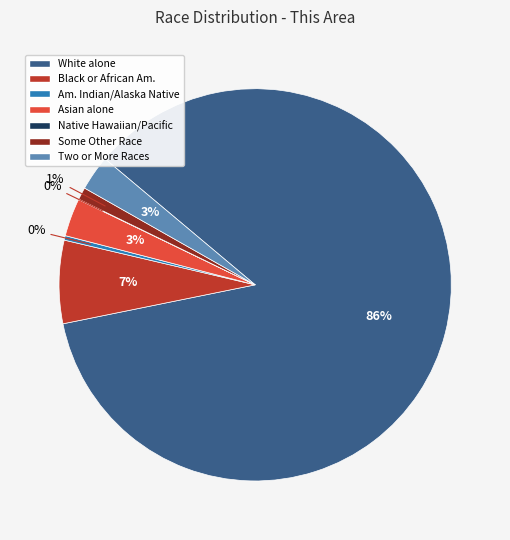

Does any single category account for the majority?

Yes